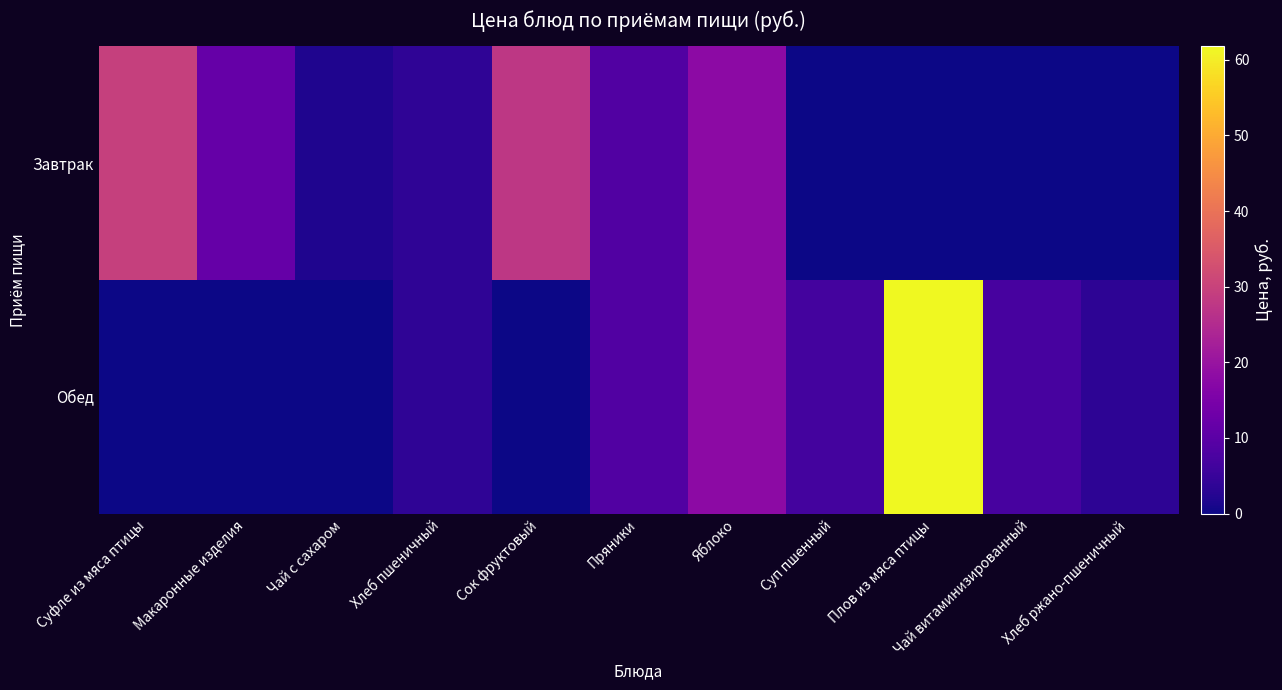

List the series in order of their overall mean, highest first.

Обед, Завтрак